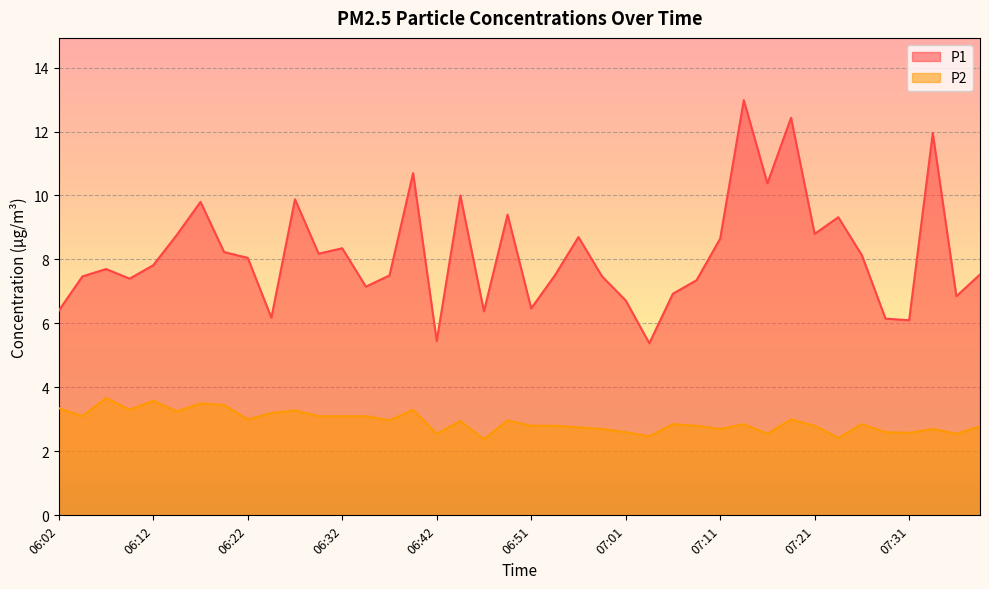

What is the spread (max minus min) of values at 07:36?

4.3